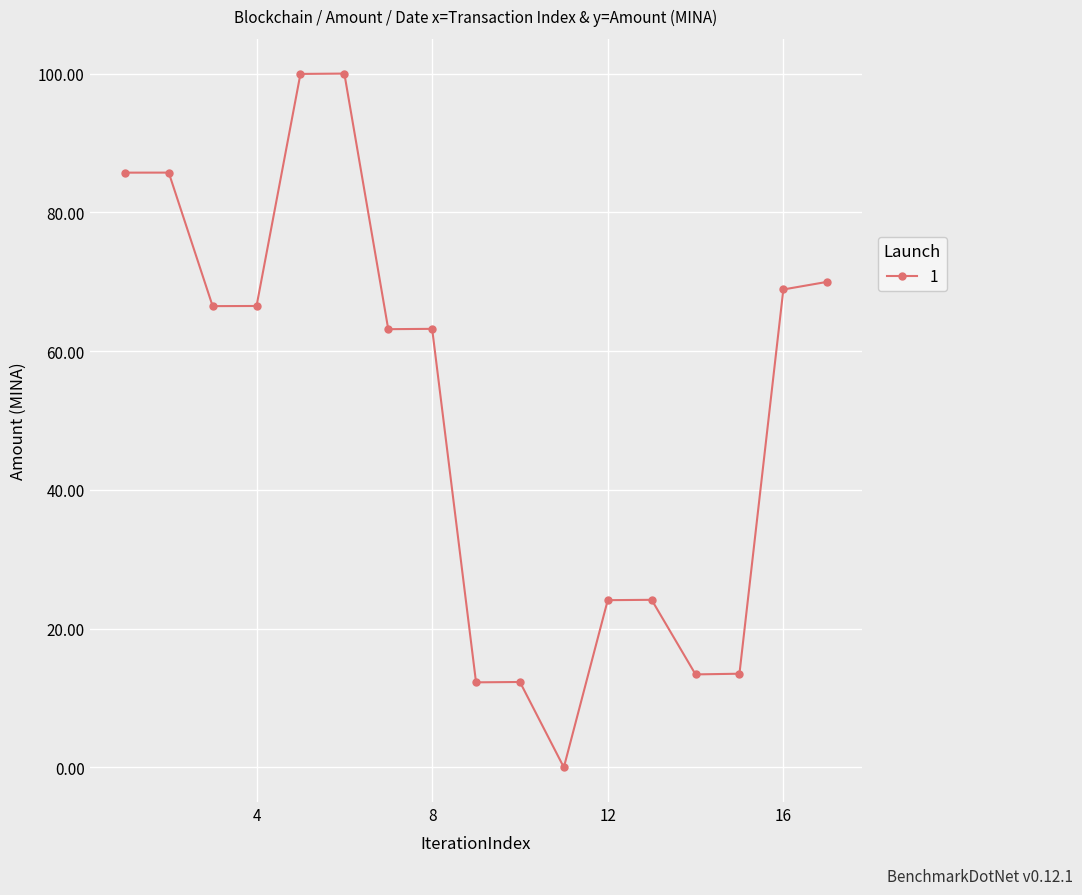

What is the difference between the maximum and second lowest values?

87.7